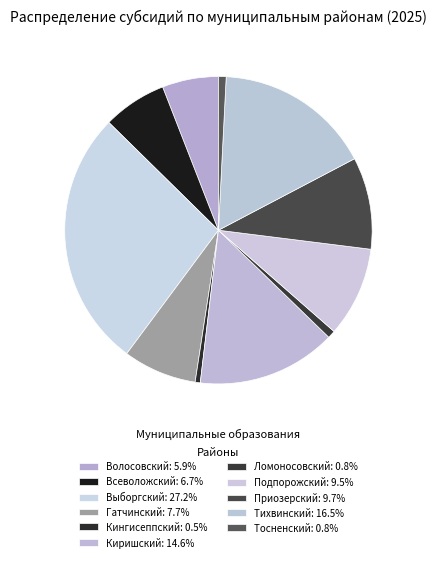

Count the number of slices in the pie.

11